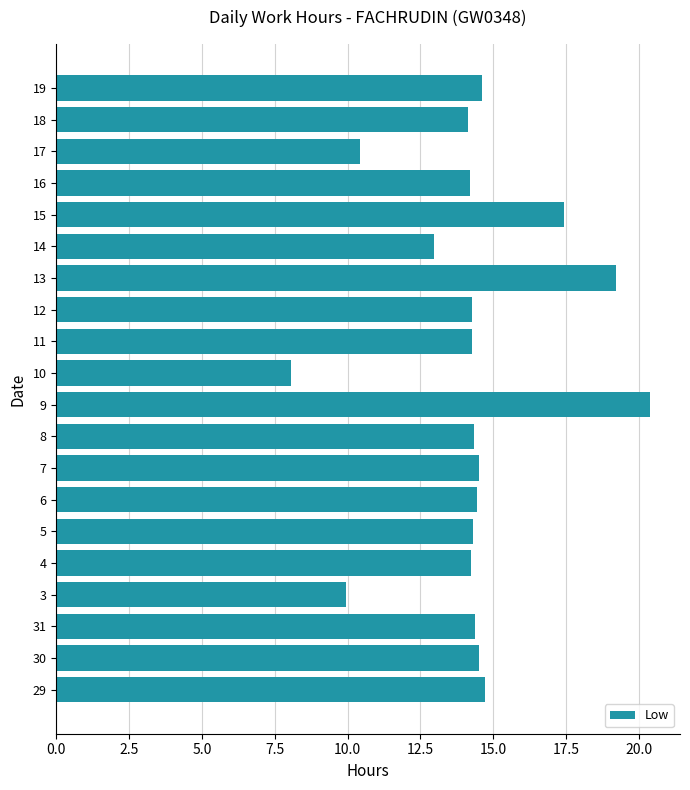

What is the sum of the values at 8 and 4?

28.6